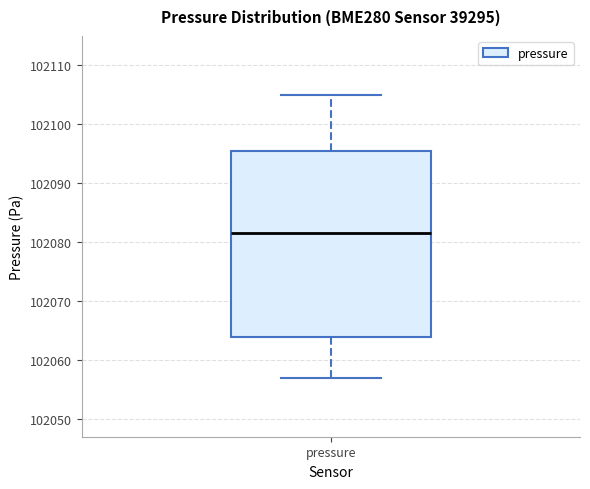

Read this box plot against the y-axis: the position of the median line, the range covered by the box, and the ends of both whiskers. The values are not printed on the chart, so give them approximately, as read against the axis.

median 102082, box 102064 to 102096, whiskers 102057 to 102105